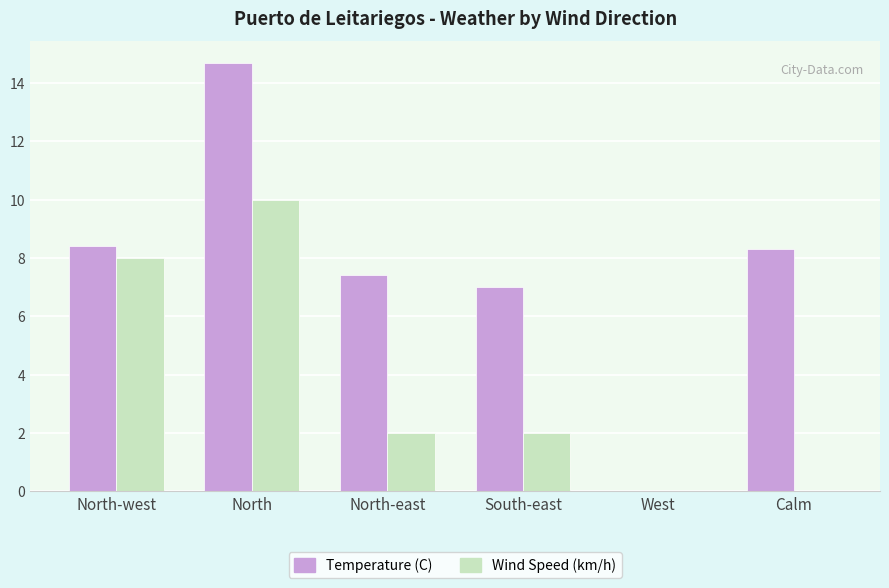

Are the bars grouped side by side (vs. stacked)?

Yes